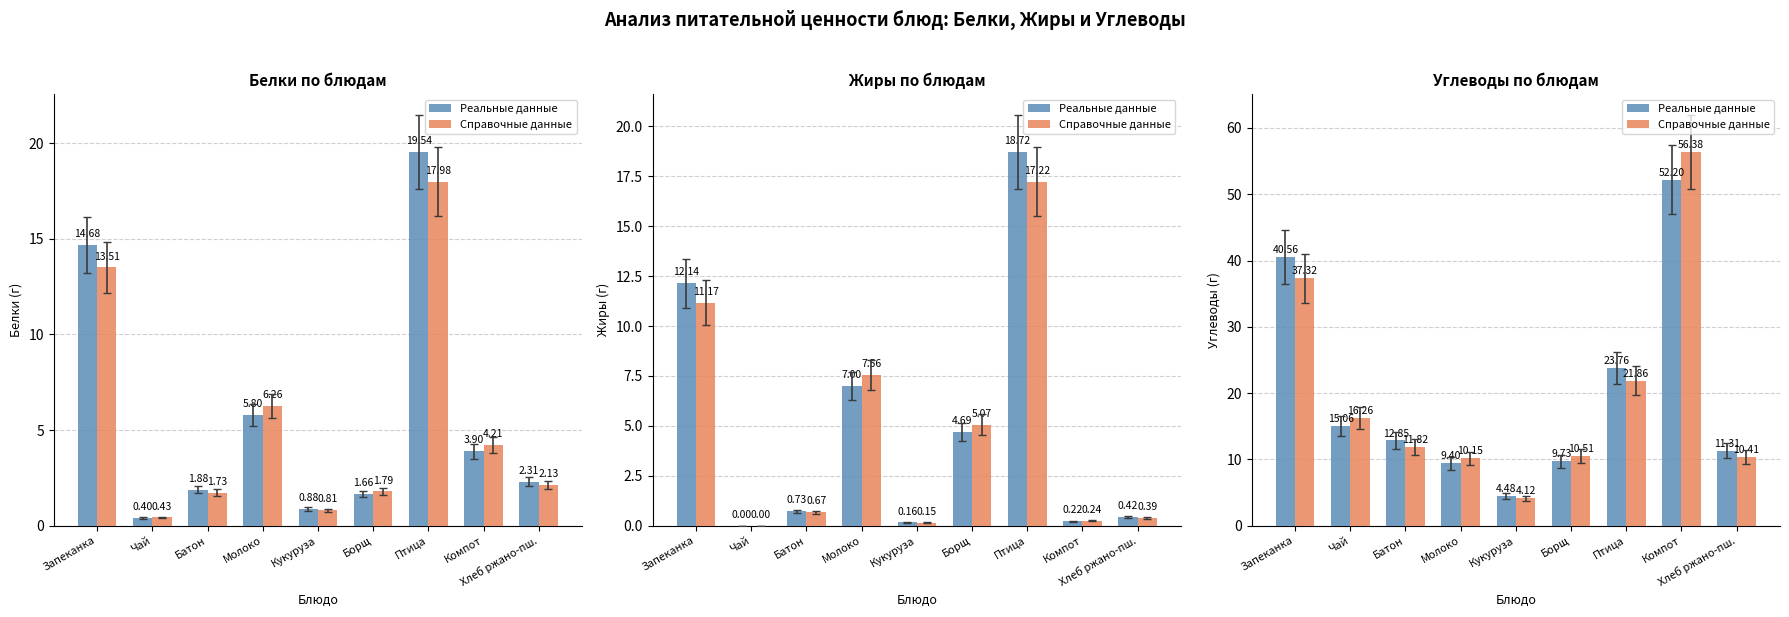

What are all the series names shown in the legend?

Реальные данные, Справочные данные